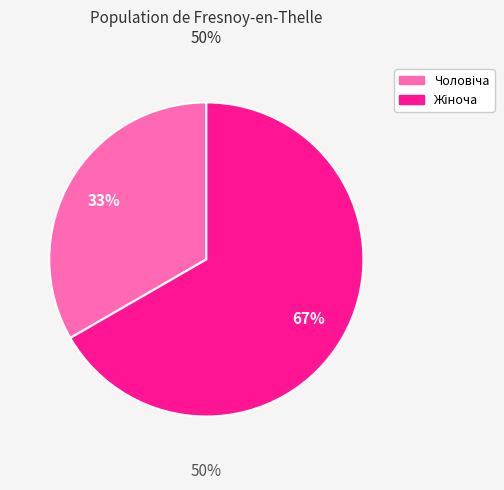

What is the ratio of the value at Жіноча to the value at Чоловіча?

2.0